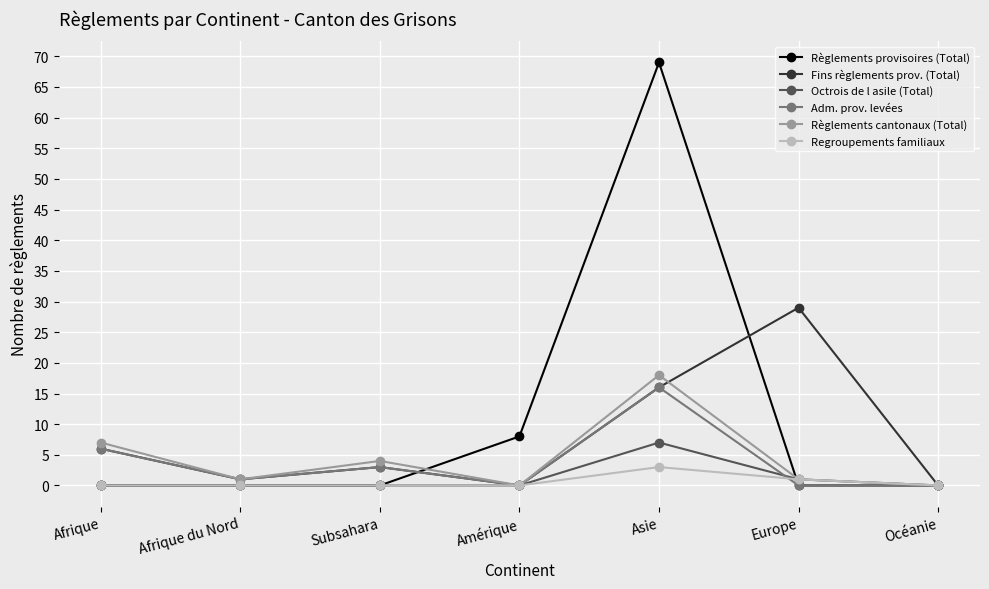

At how many categories does at least one series exceed 2?

5